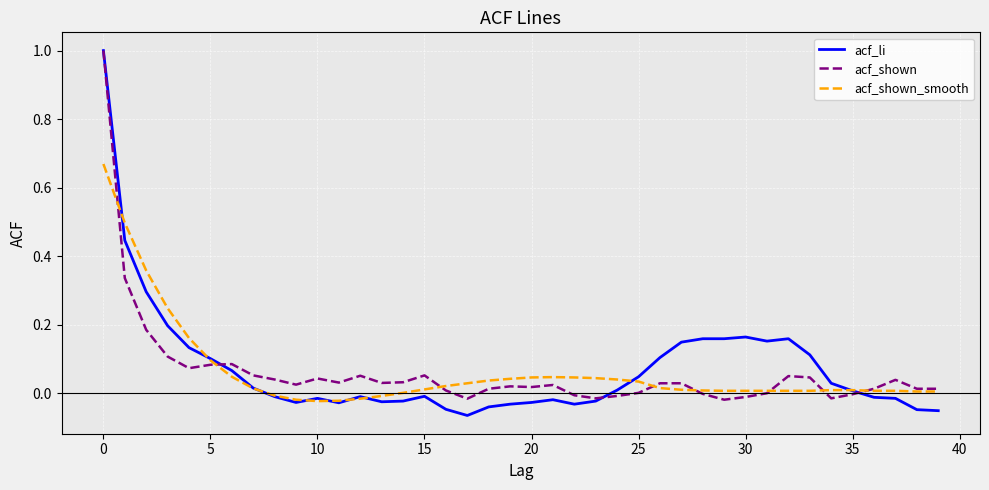

Which series has the widest spread of values?

acf_li